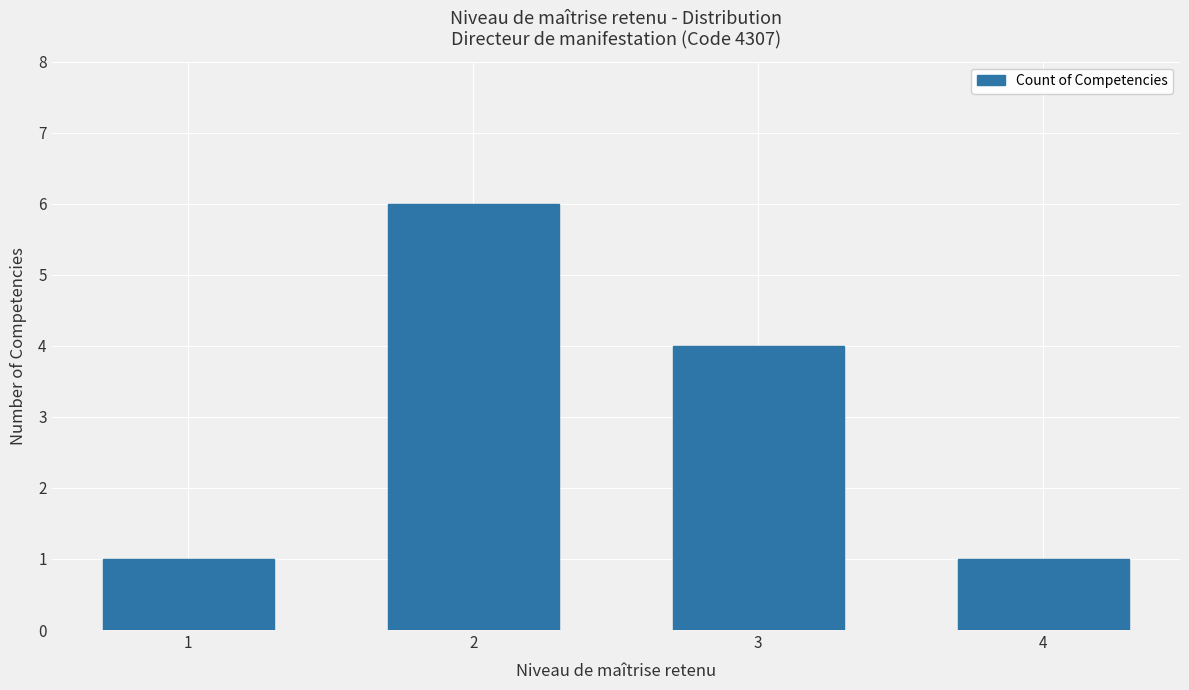

Count the values in the range 1 to 6.

4